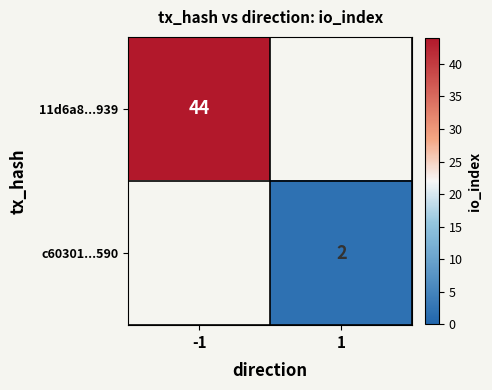

True or false: 11d6a8...939 has a value of 44 at -1.

True